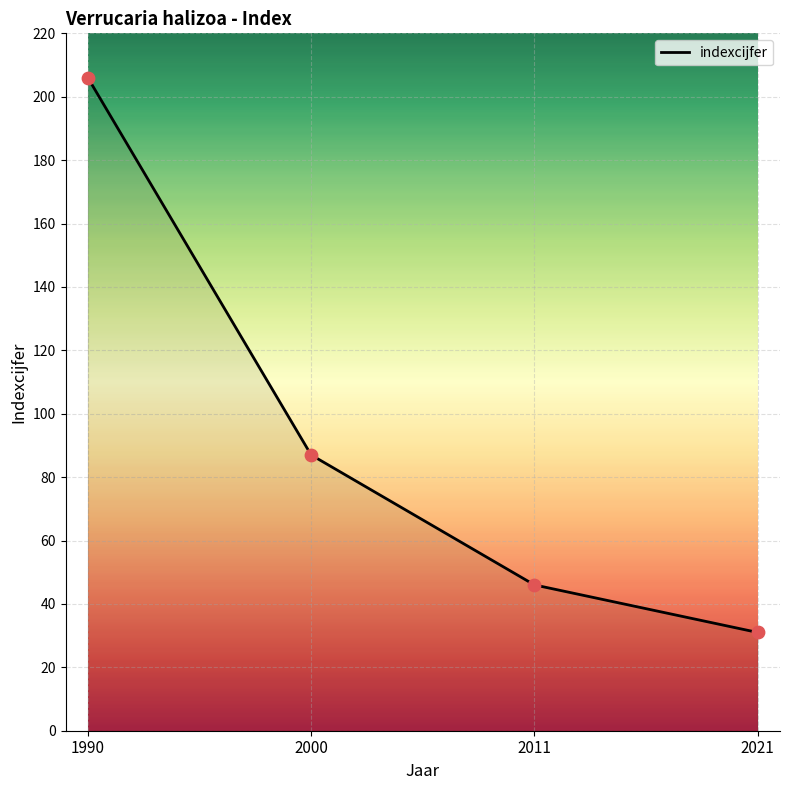

What is the change in value from 2000 to 2021?

-56